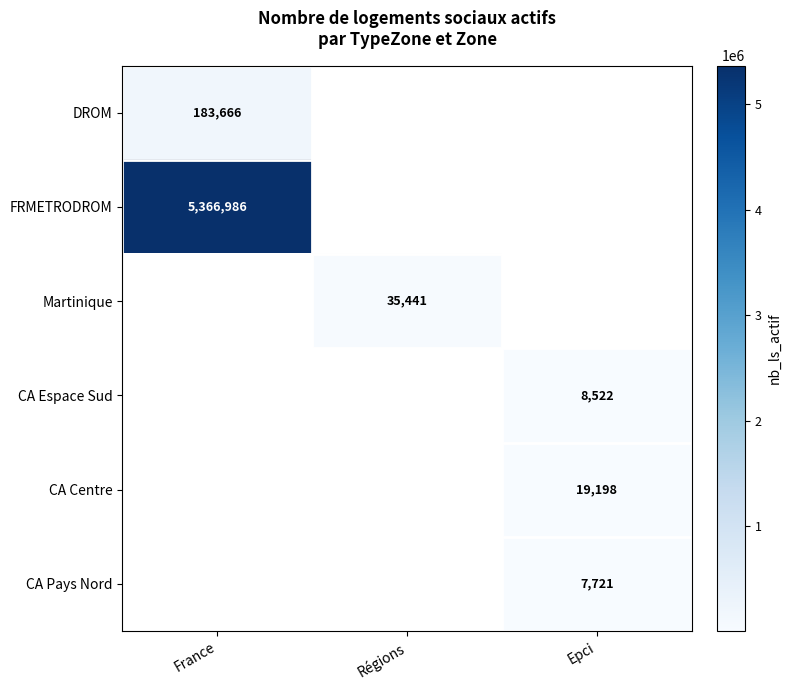

The value of DROM at France is 276944. True or false?

False